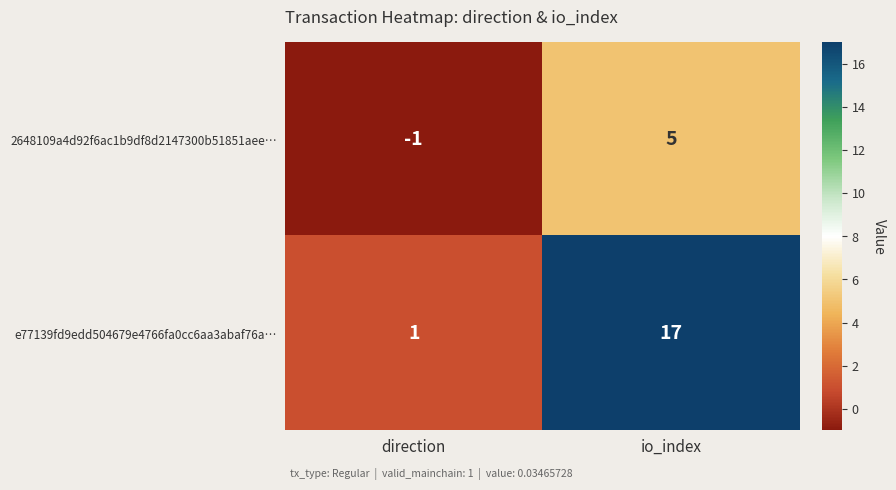

What is the average value of the e77139fd9edd504679e4766fa0cc6aa3abaf76a… series?

9